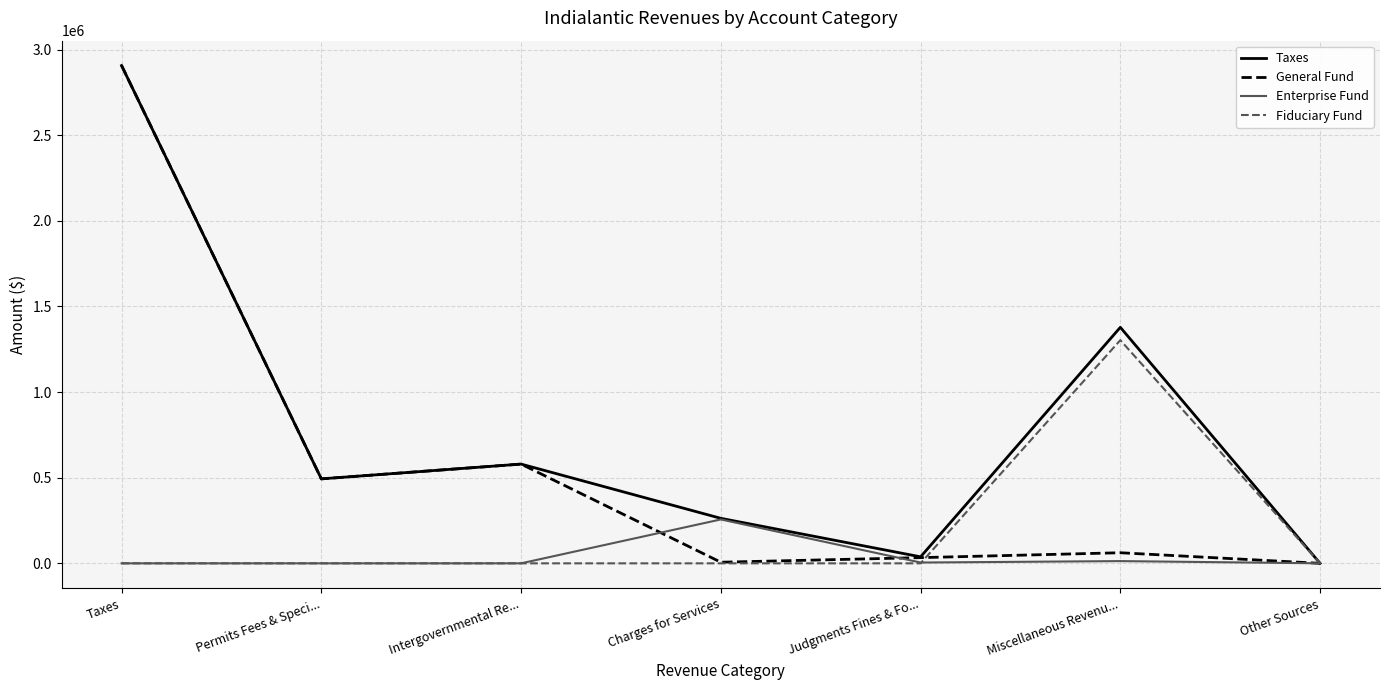

In Fiduciary Fund, how many points are higher than both neighbors (excluding endpoints)?

1